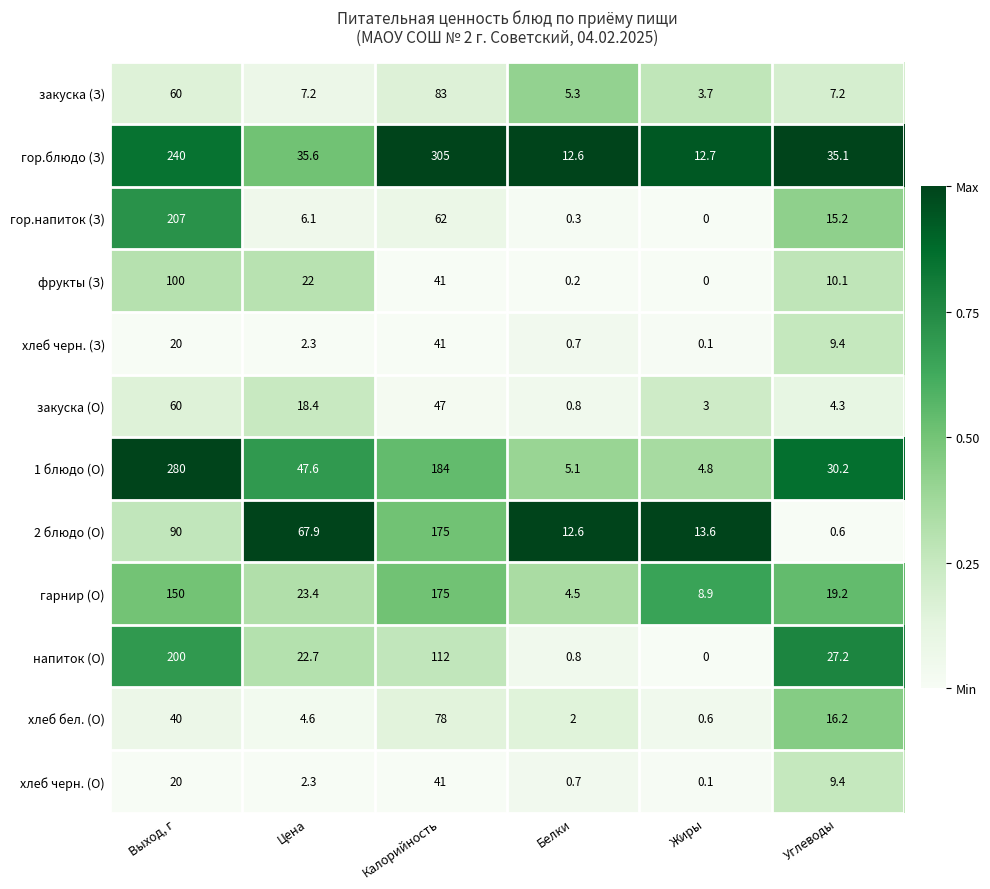

Where is 2 блюдо (О) nearest to the value 87?

Выход, г